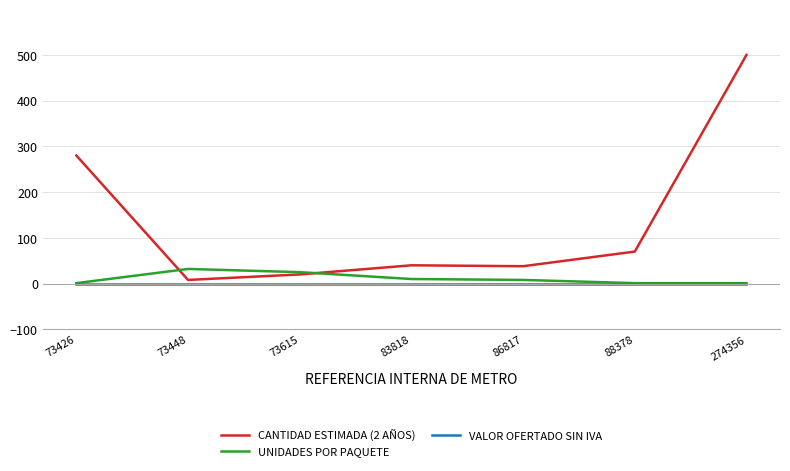

Which series has the largest range (max minus min)?

CANTIDAD ESTIMADA (2 AÑOS)